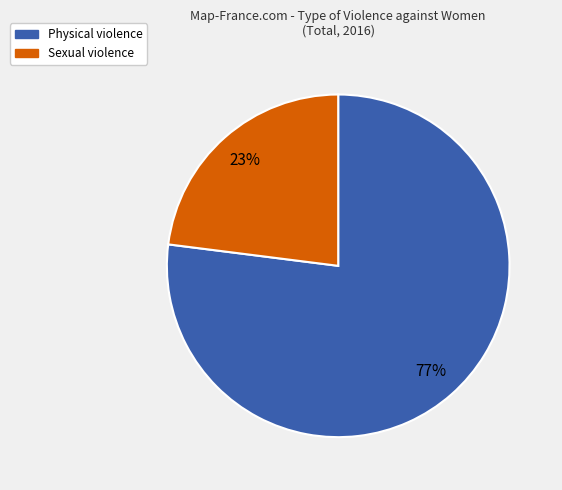

Does any single category account for the majority?

Yes